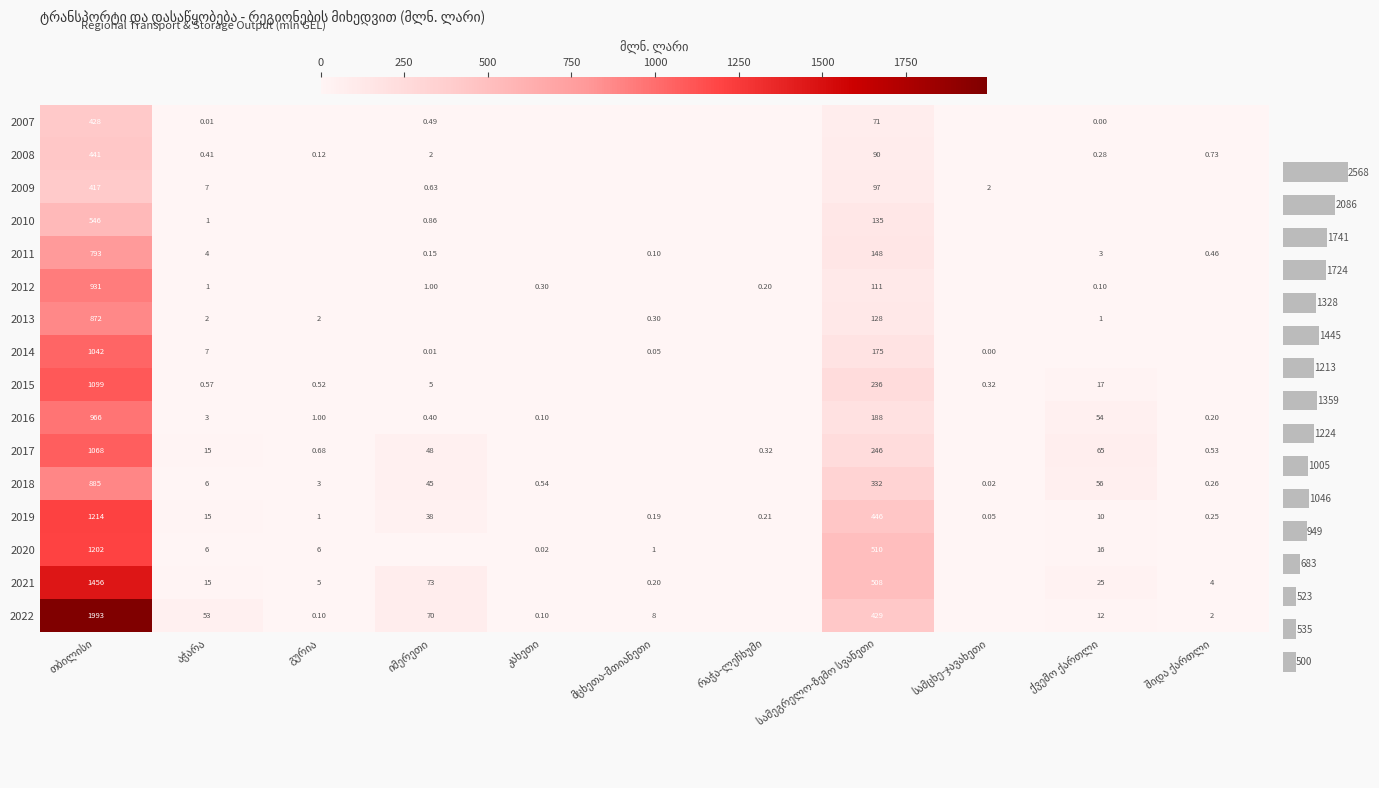

How many data points in 2013 are above 0?

6